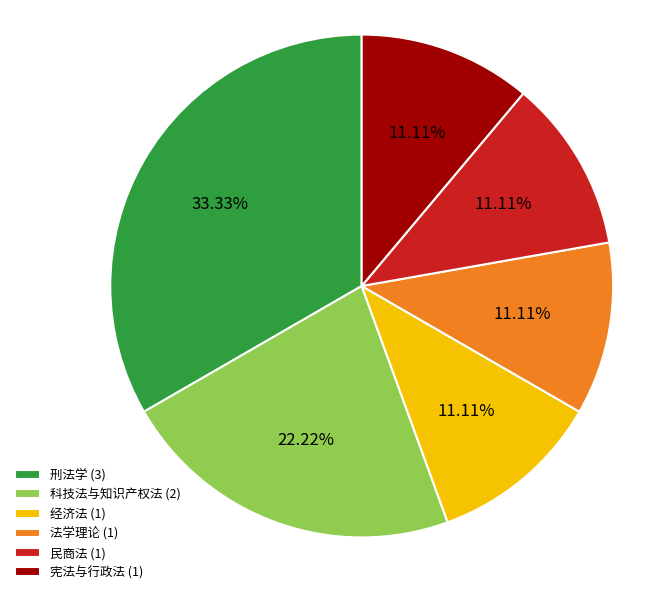

Which has a higher value, 宪法与行政法 (1) or 刑法学 (3)?

刑法学 (3)